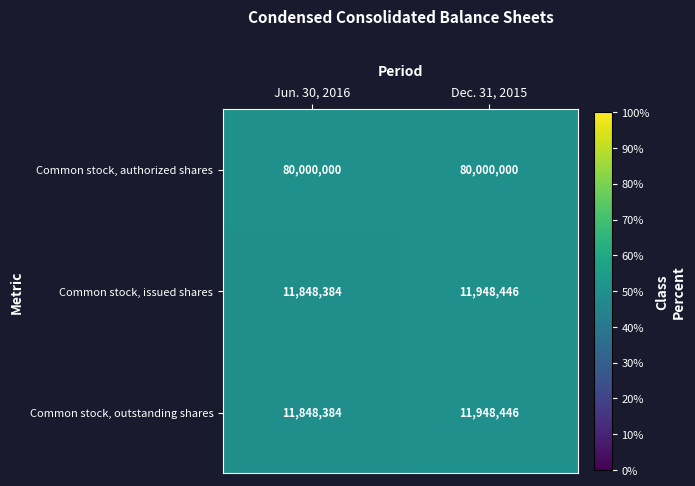

Reading right to left, list all the values displayed in this chart.

Common stock, authorized shares: 80000000	80000000
Common stock, issued shares: 11948446	11848384
Common stock, outstanding shares: 11948446	11848384